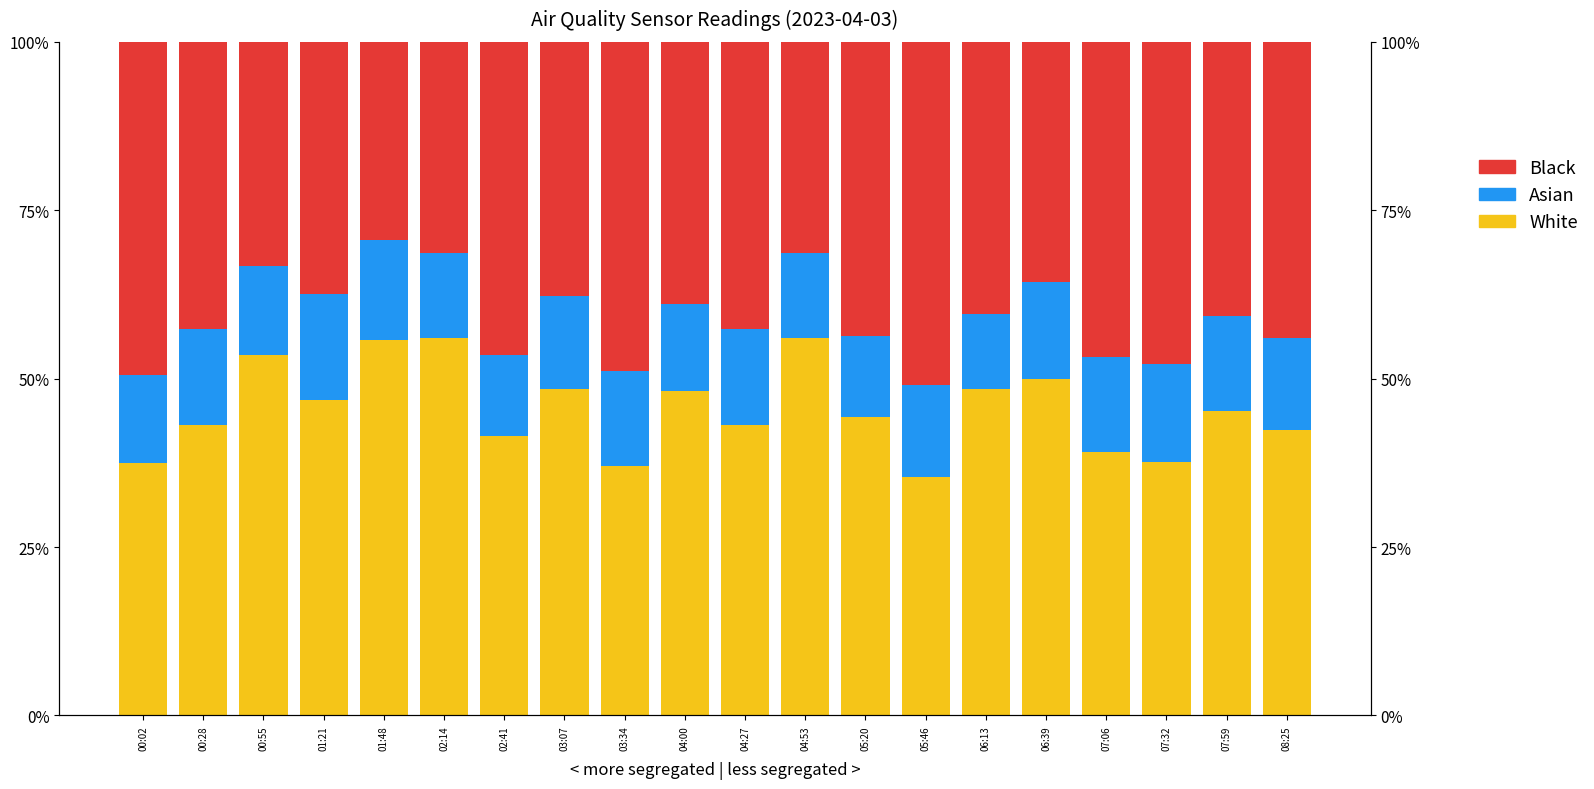

Does the chart contain any negative values?

No